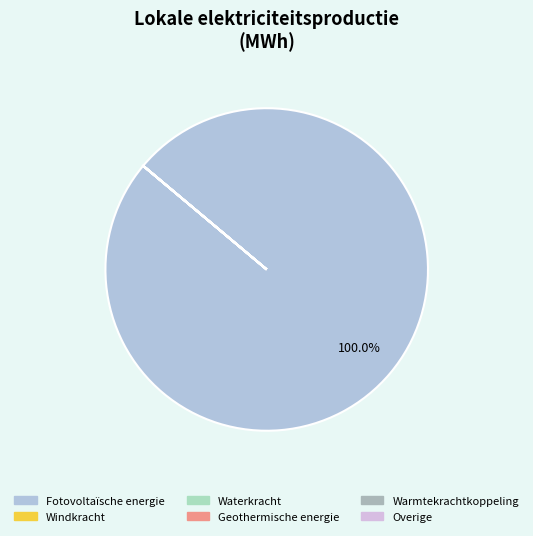

True or false: Windkracht accounts for 9% of the total.

False